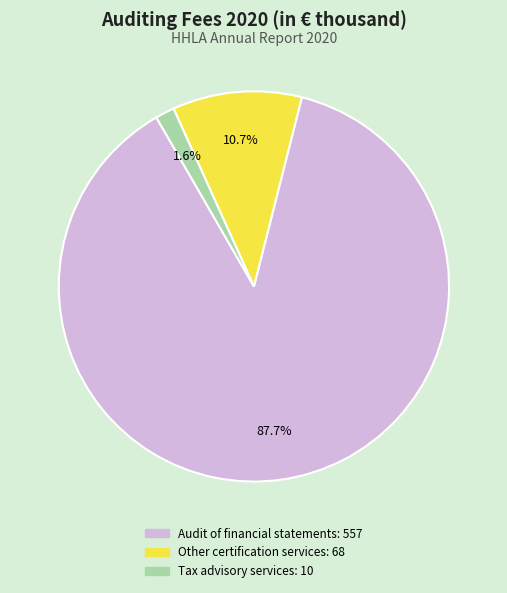

Is there a majority slice in this chart?

Yes